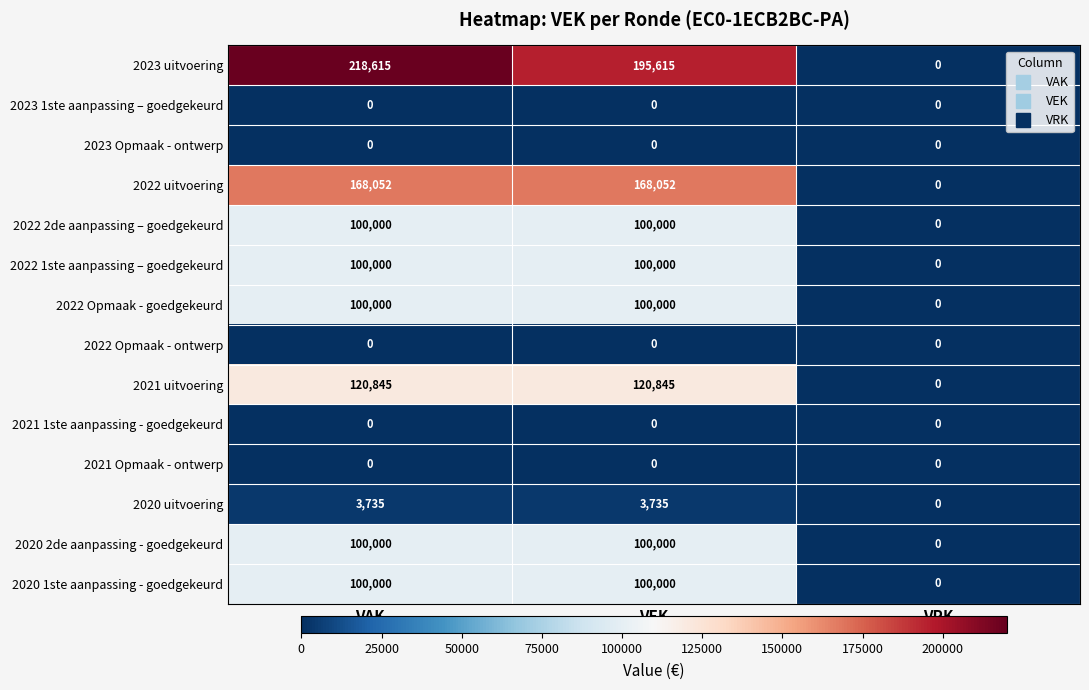

What is the maximum value shown in the chart?

218615